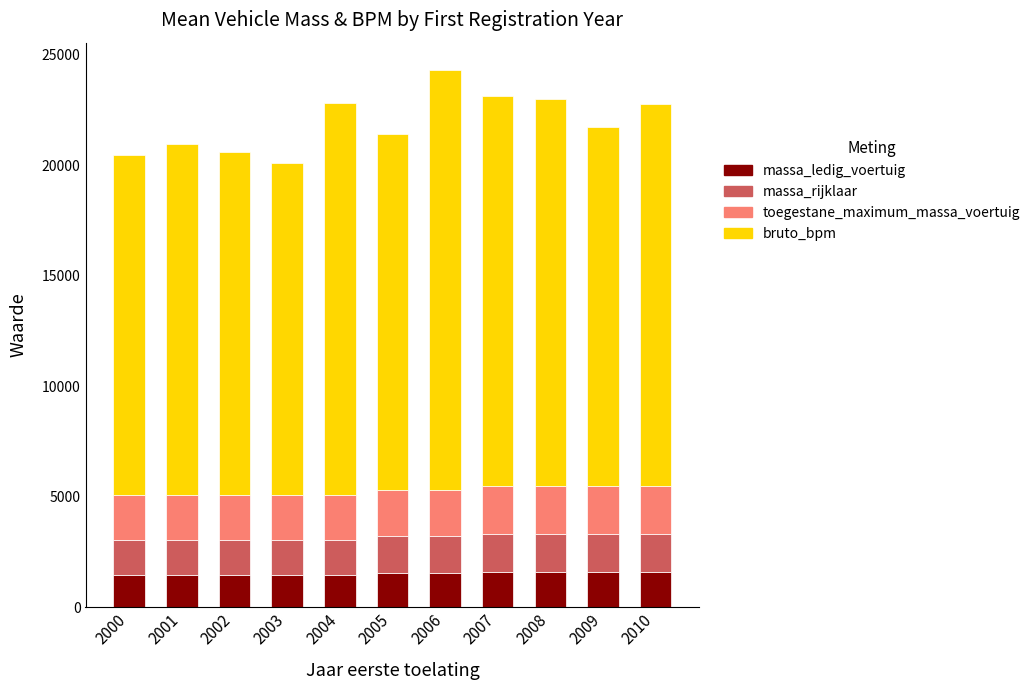

Count the number of data series in this chart.

4